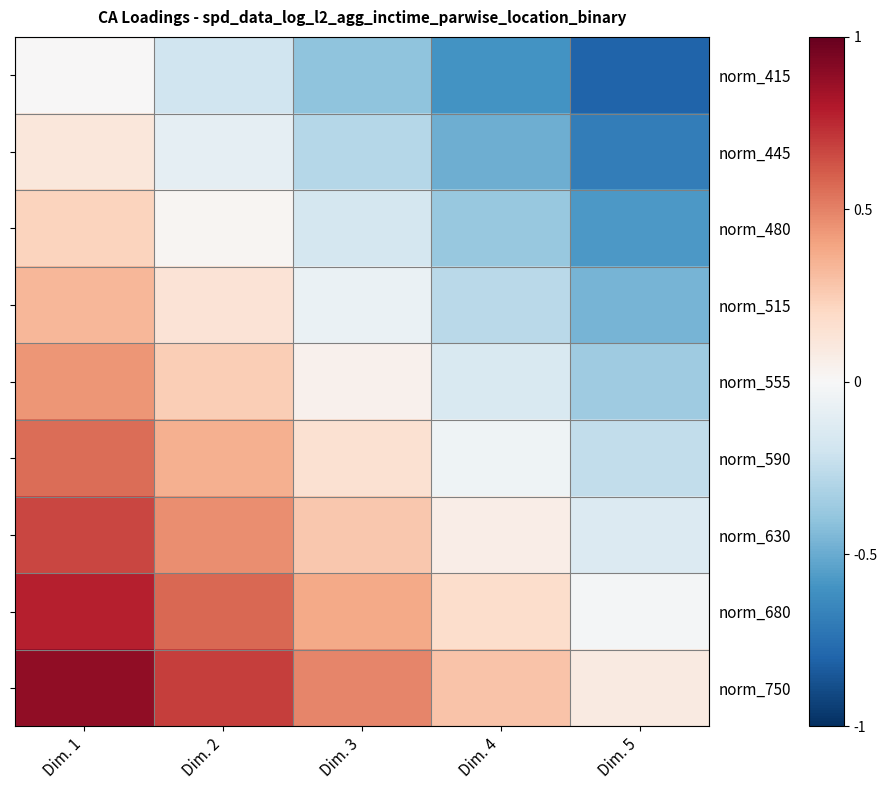

What is the spread (max minus min) of values at Dim. 1?

0.9